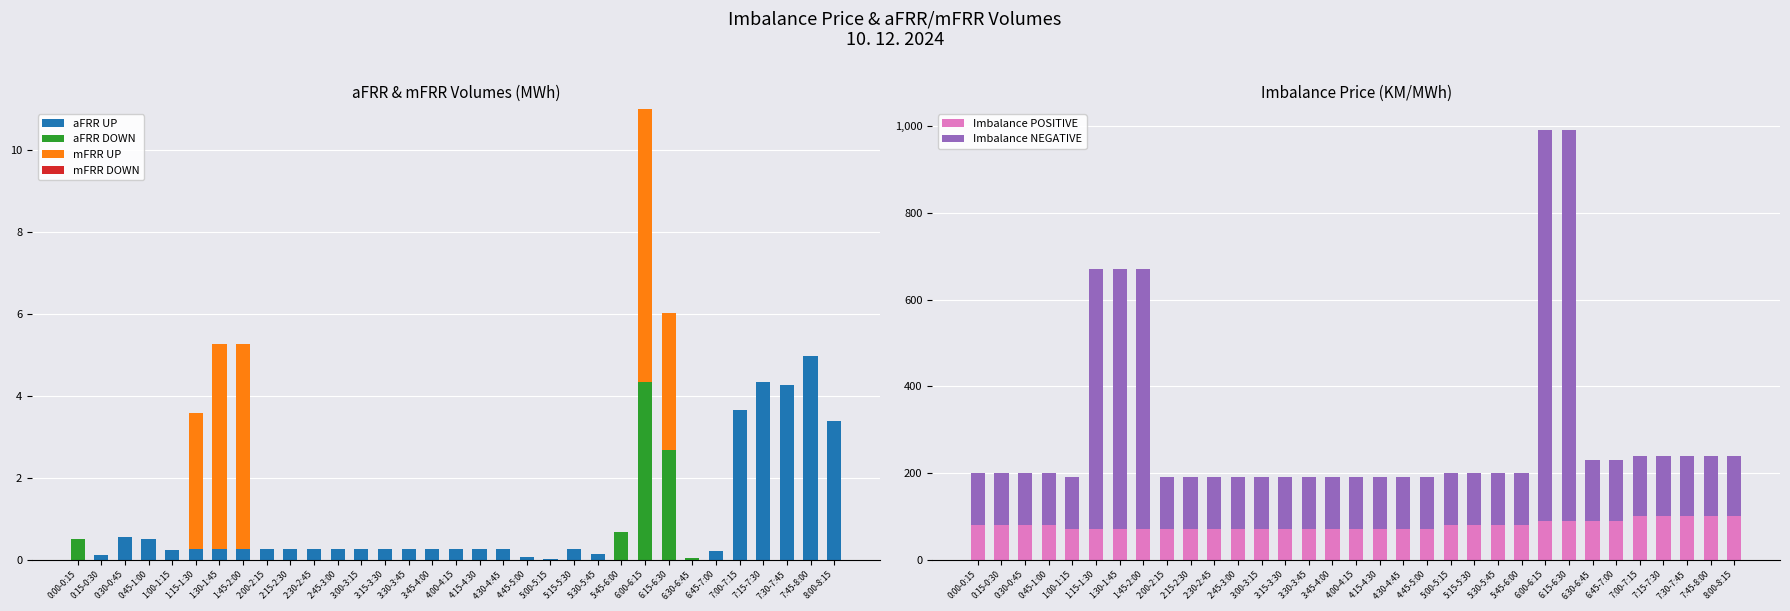

What is the difference between the aFRR UP values at 4:00-4:15 and 7:30-7:45?

4.0